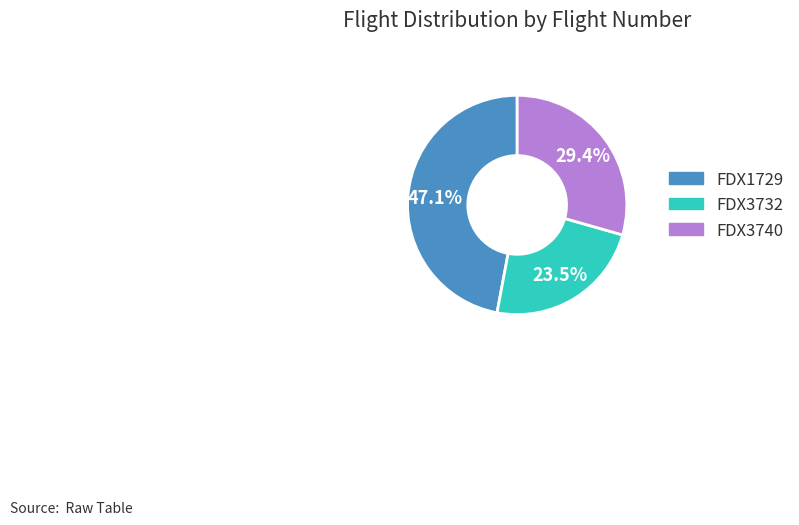

Rank the categories by value from highest to lowest.

FDX1729, FDX3740, FDX3732